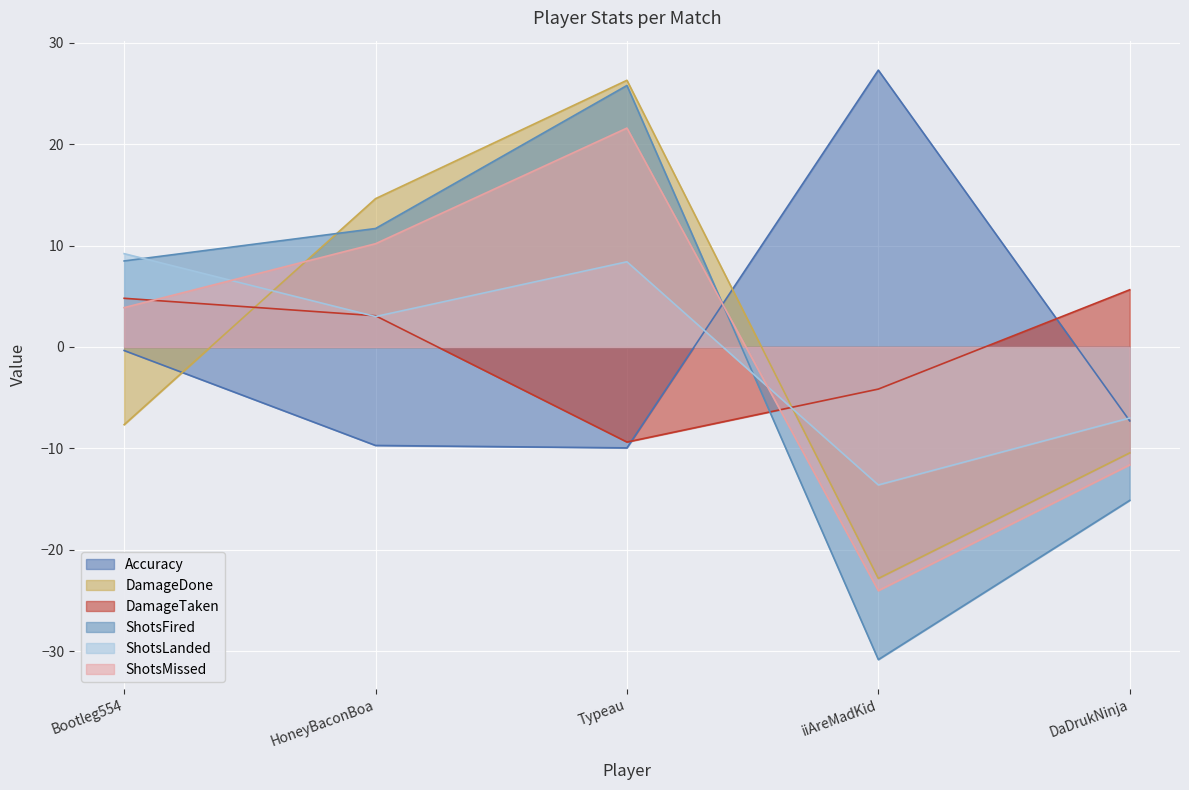

What position from the left is Typeau?

3